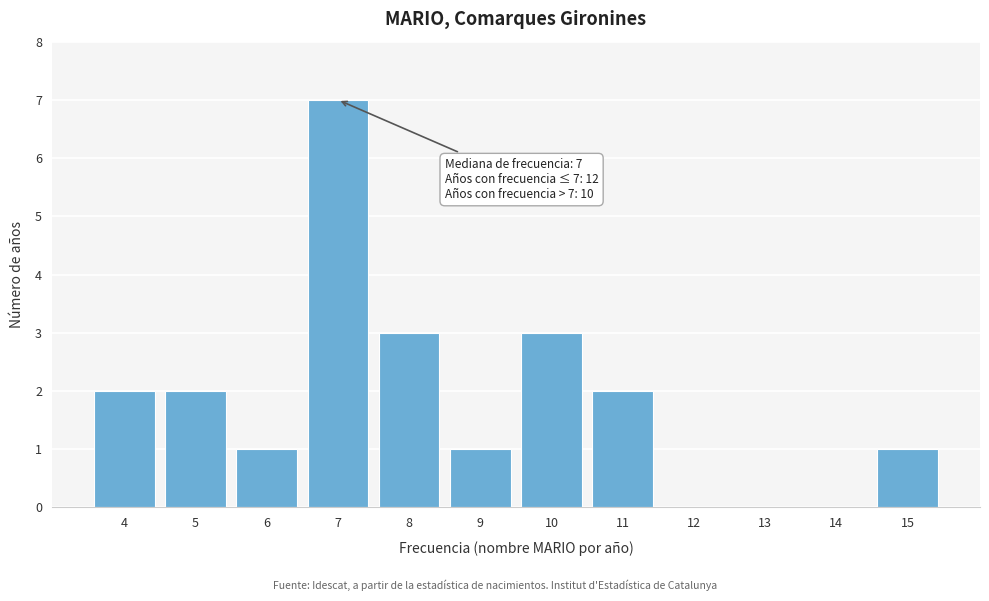

Which range on the x-axis has the tallest bar?

6.5 to 7.5